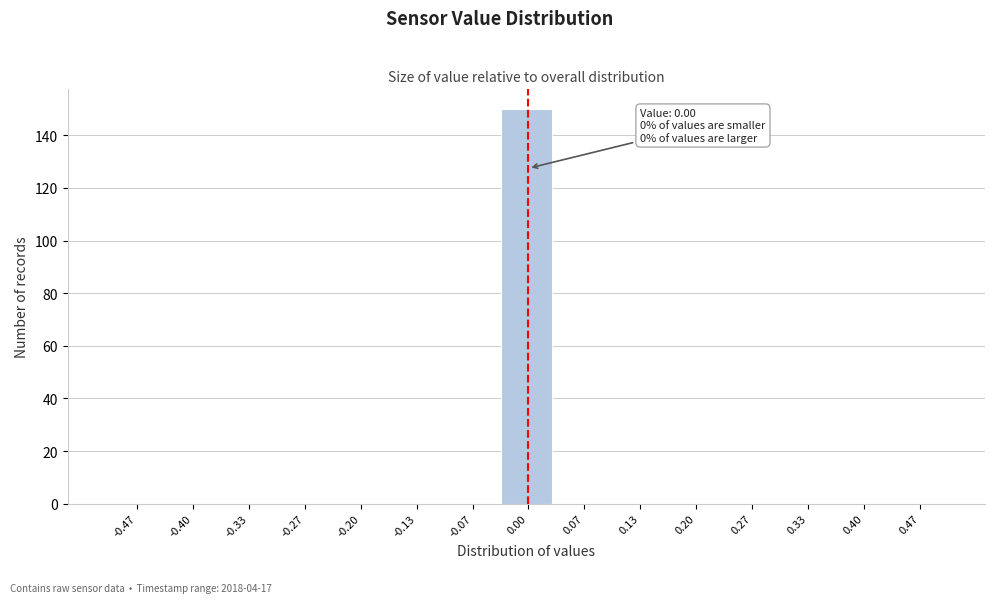

Over which range of the x-axis is the bar tallest?

-0.03 to 0.03